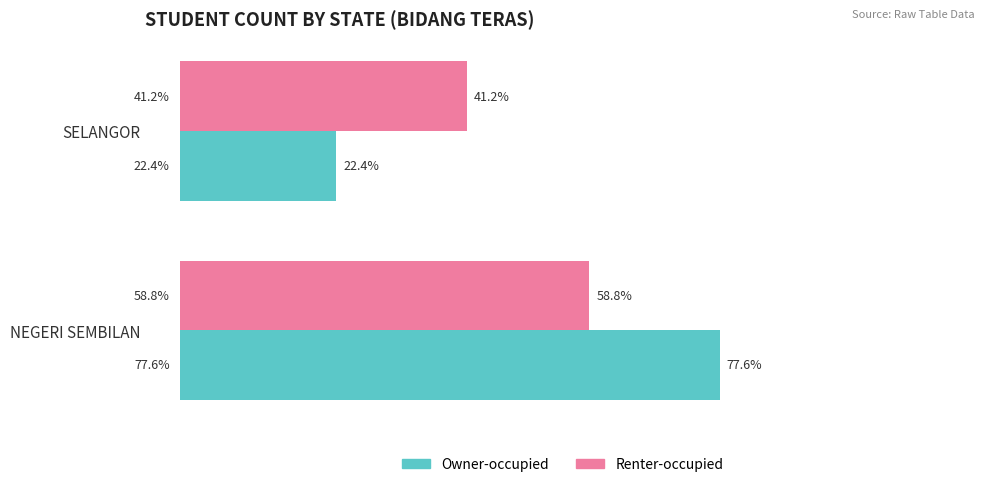

What are all the series names shown in the legend?

Owner-occupied, Renter-occupied